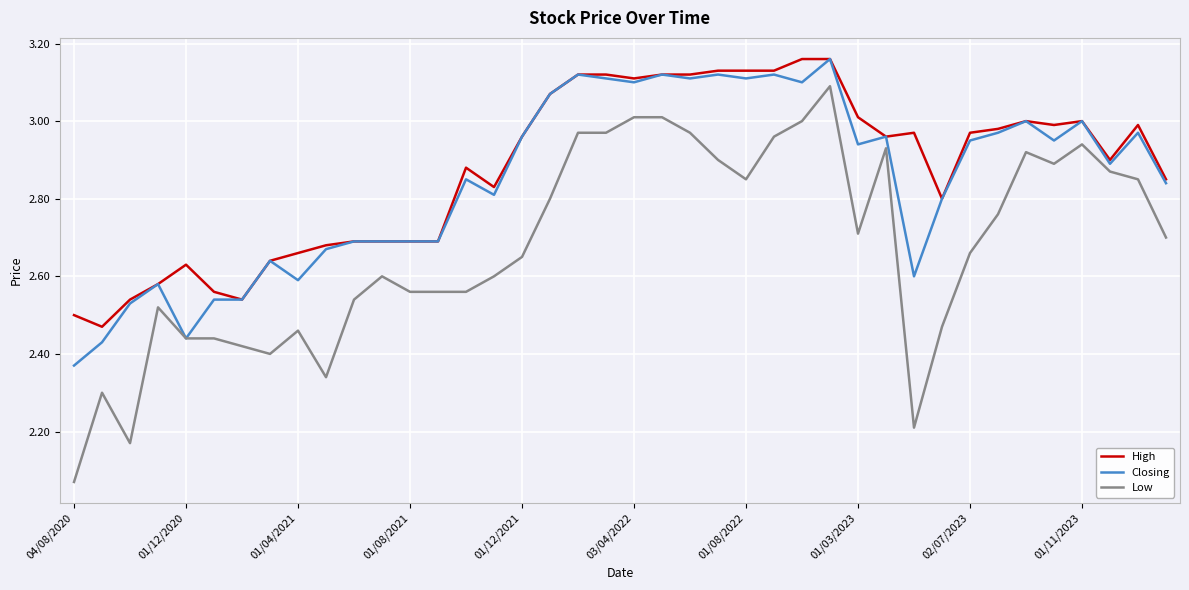

Rank the series by their average value, from lowest to highest.

Low, Closing, High